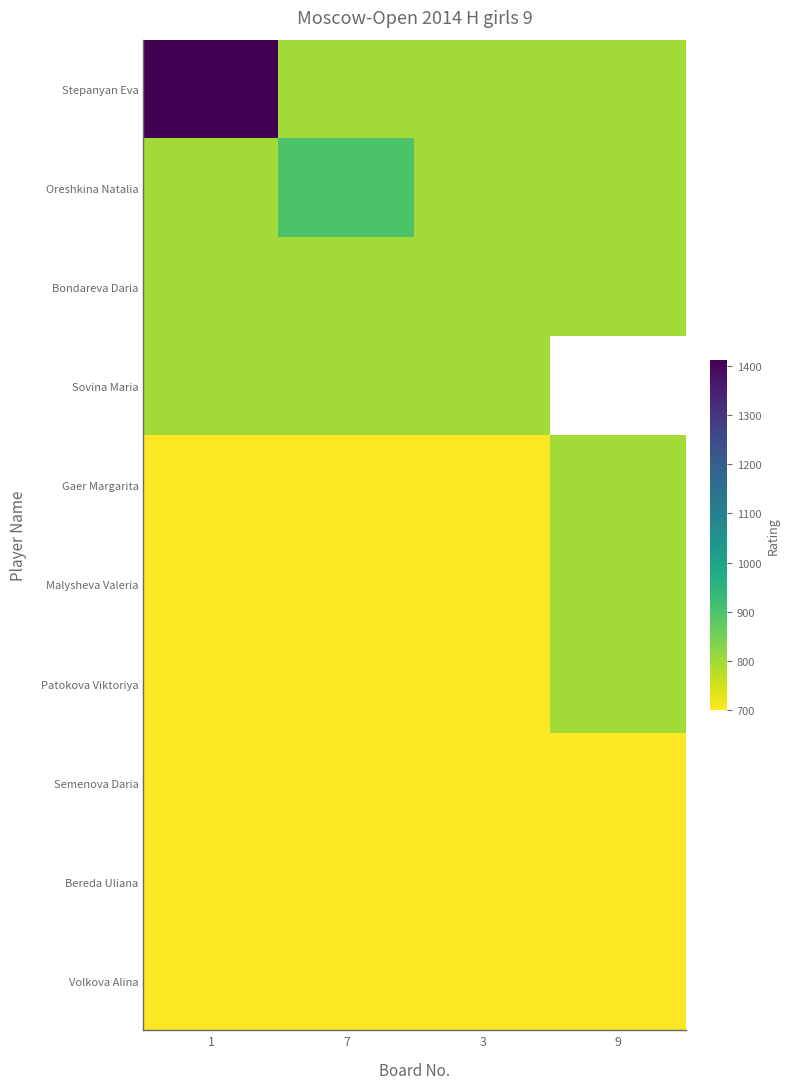

List the series in order of their peak value, highest first.

Stepanyan Eva, Oreshkina Natalia, Bondareva Daria, Sovina Maria, Gaer Margarita, Malysheva Valeria, Patokova Viktoriya, Semenova Daria, Bereda Uliana, Volkova Alina